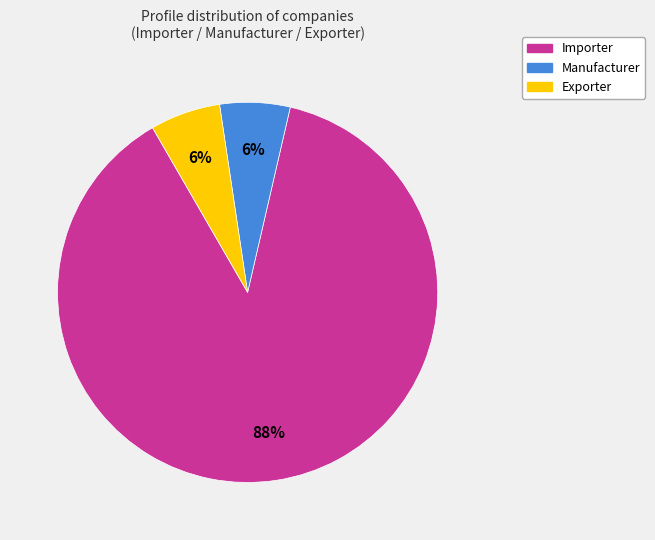

The Manufacturer slice represents 6% of the pie. True or false?

True